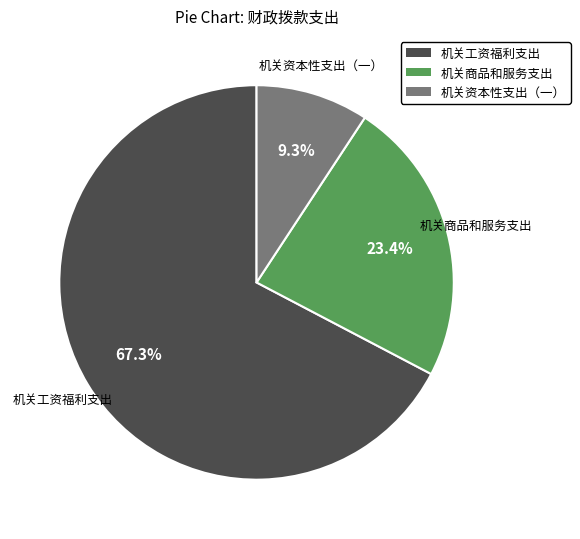

How much of the chart is everything except 机关工资福利支出?

32.7%